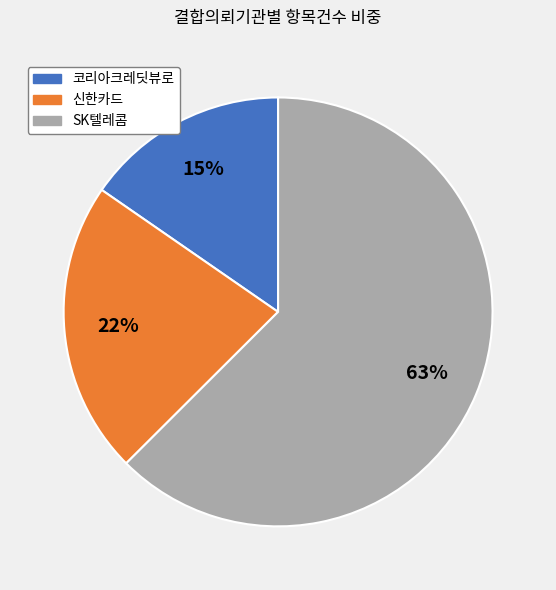

Does SK텔레콤 represent more than half of the total?

Yes